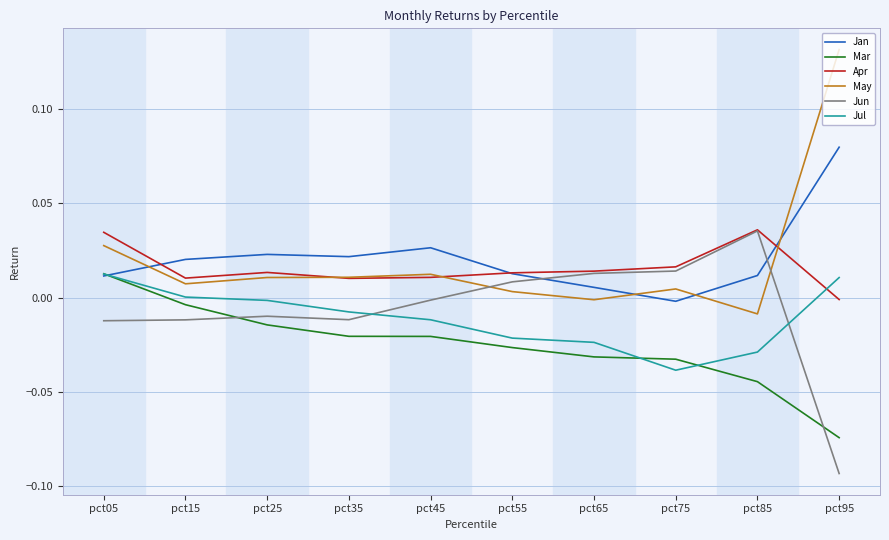

How many lines are shown in the chart?

6